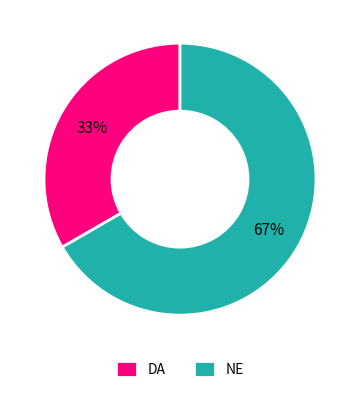

Approximately how many times larger is the value at DA compared to NE?

0.5